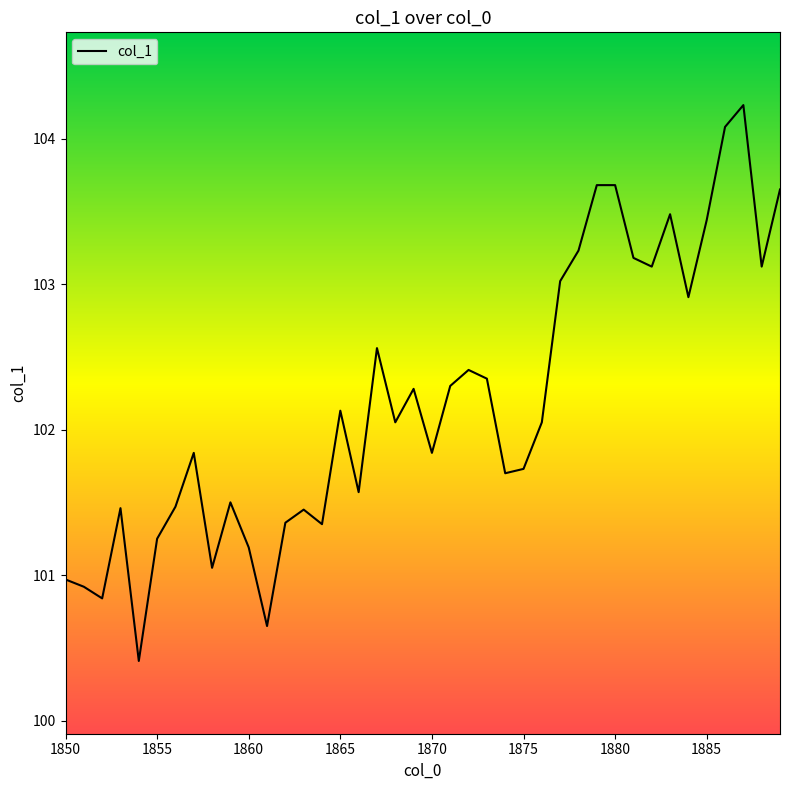

What is the difference between the second highest and second lowest values?

3.4